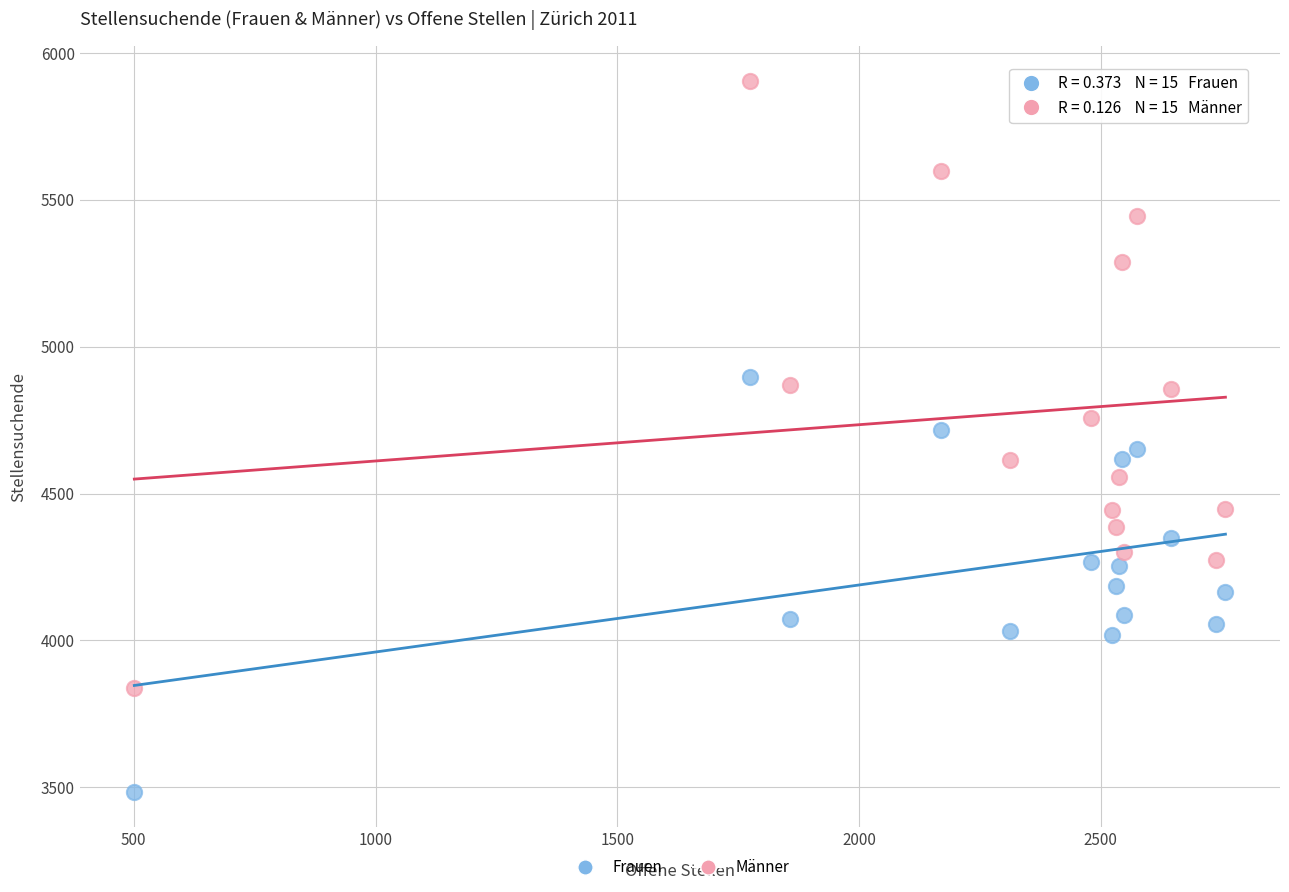

Across all data points, what is the range of Y values (max minus min)?

2419